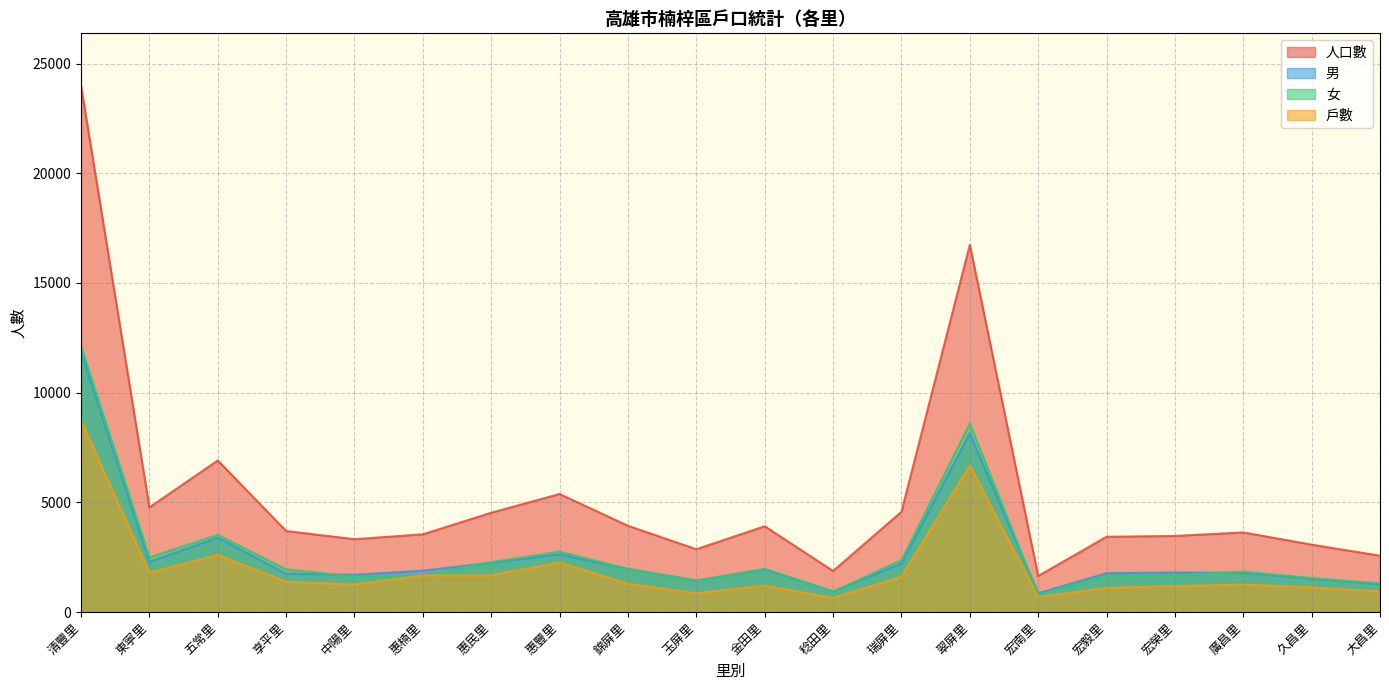

True or false: 戶數 and 男 cross at least once.

False